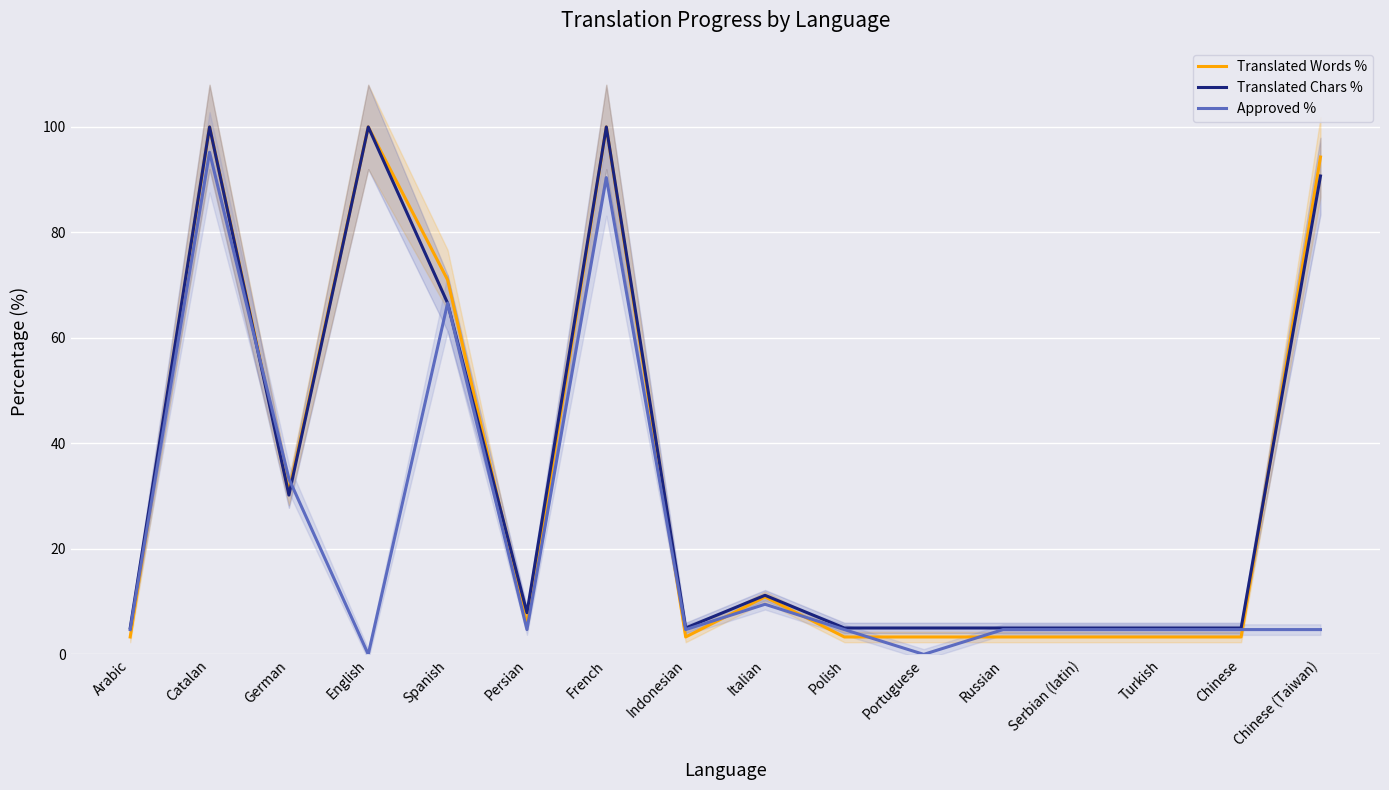

How many interior local peaks does the Approved % series have?

4